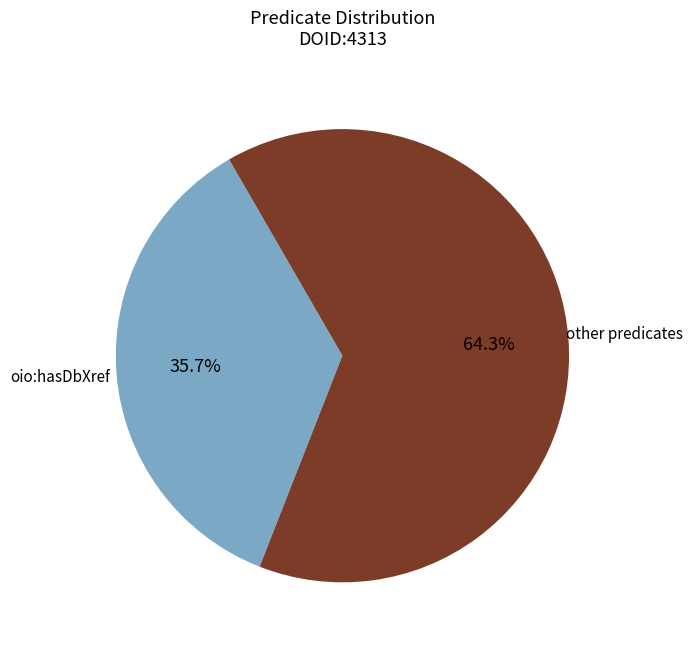

Is there a majority slice in this chart?

Yes